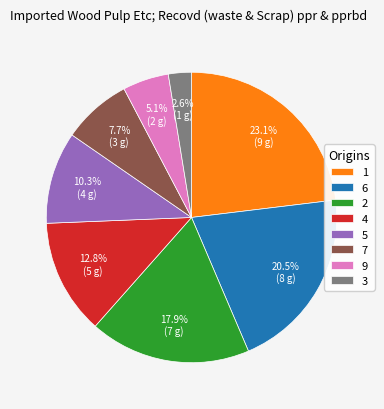

How many segments does this pie chart have?

8